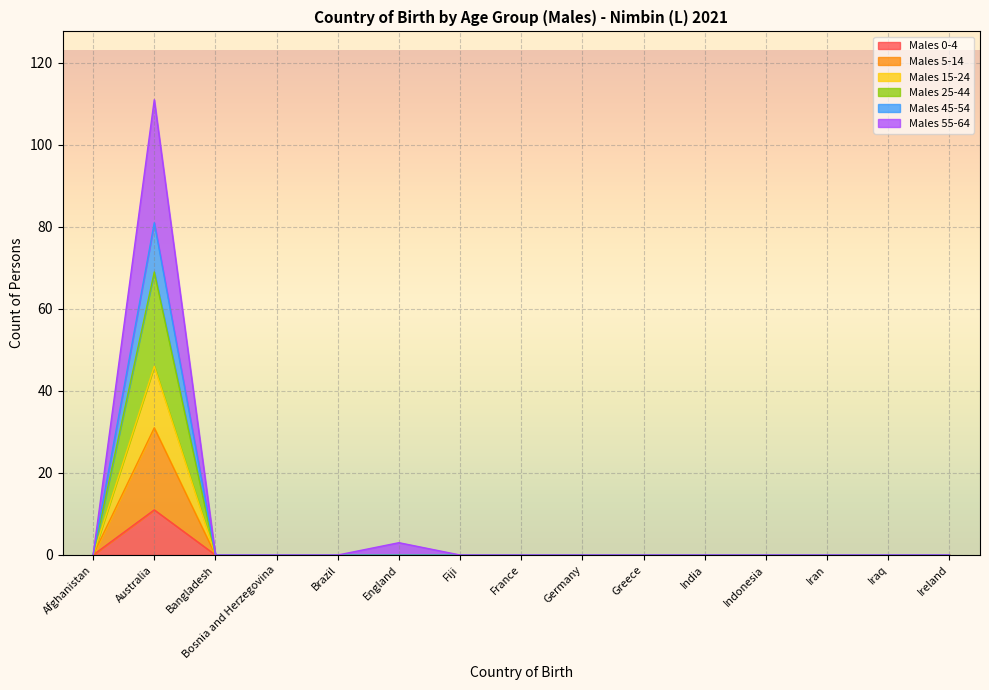

What are all the series names shown in the legend?

Males 0-4, Males 5-14, Males 15-24, Males 25-44, Males 45-54, Males 55-64